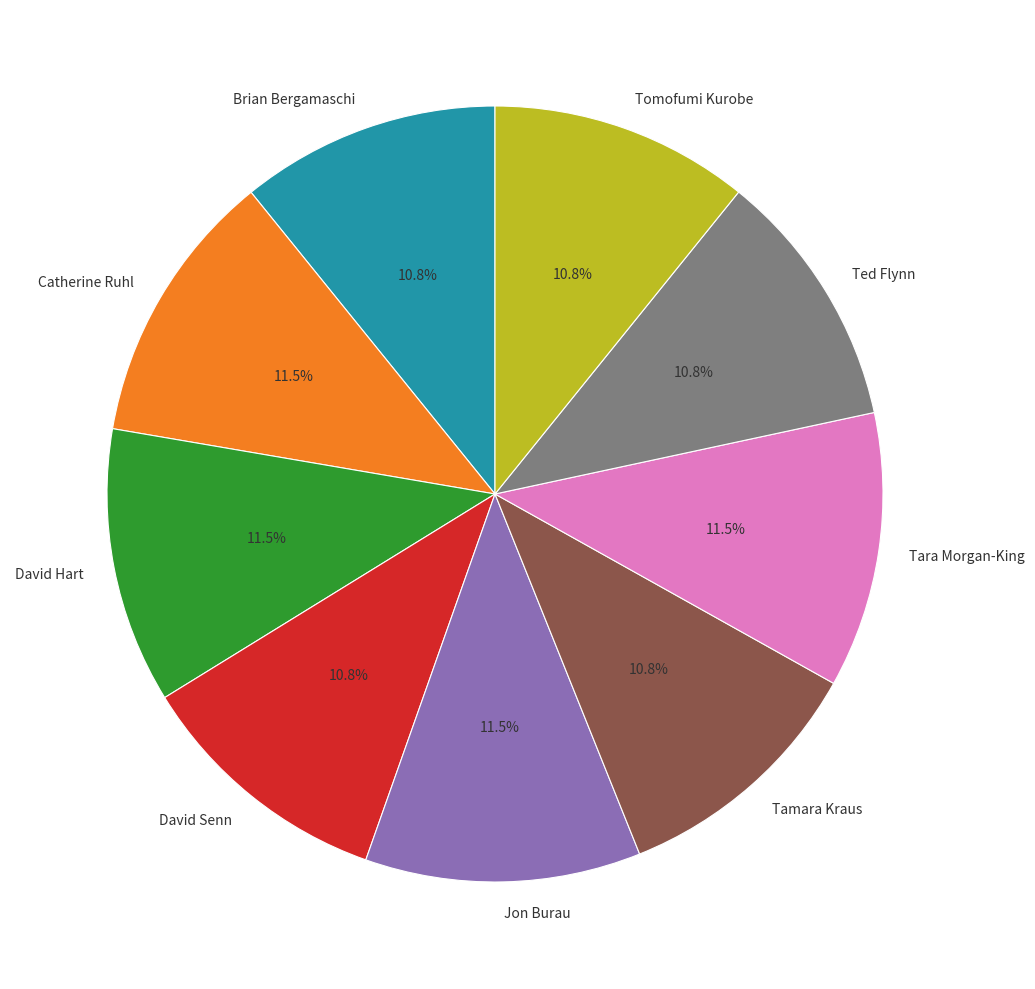

Combined, what portion of the pie is David Senn and Tamara Kraus?

21.6%